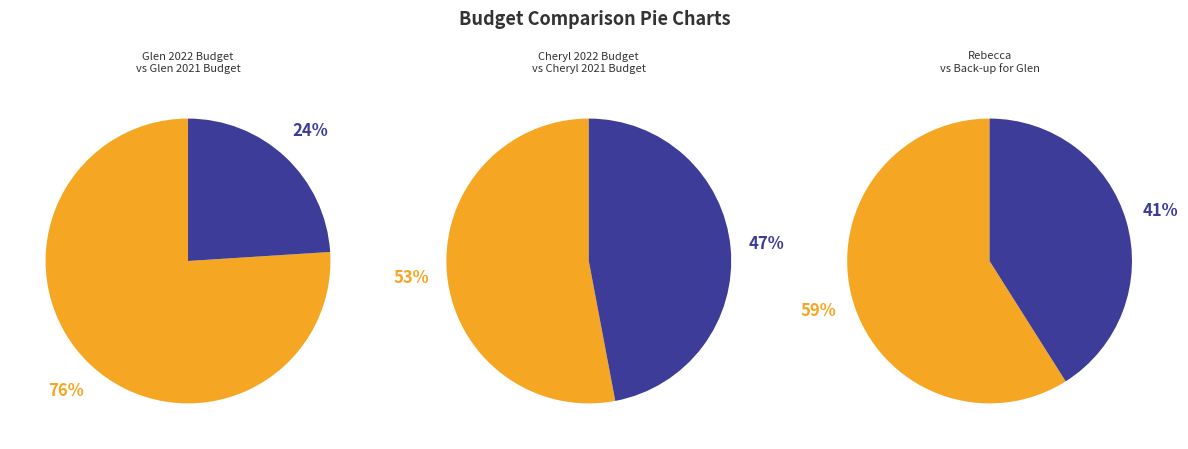

How many segments does this pie chart have?

6